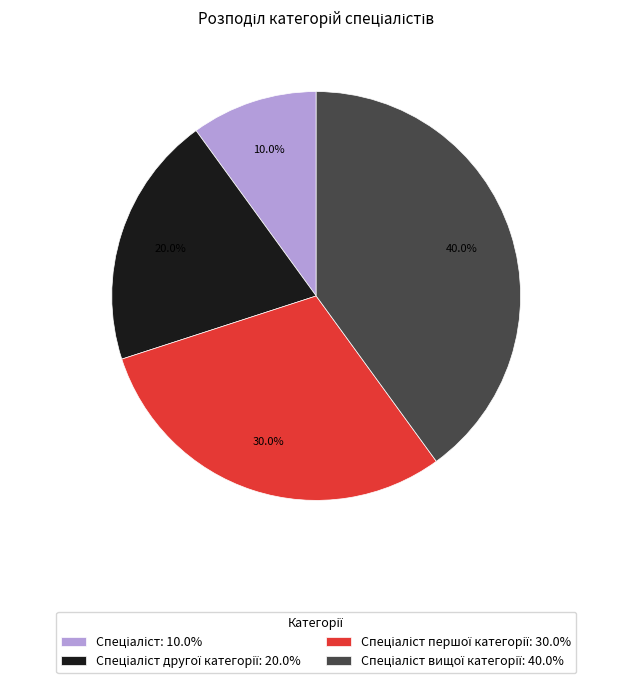

Does any single category account for the majority?

No